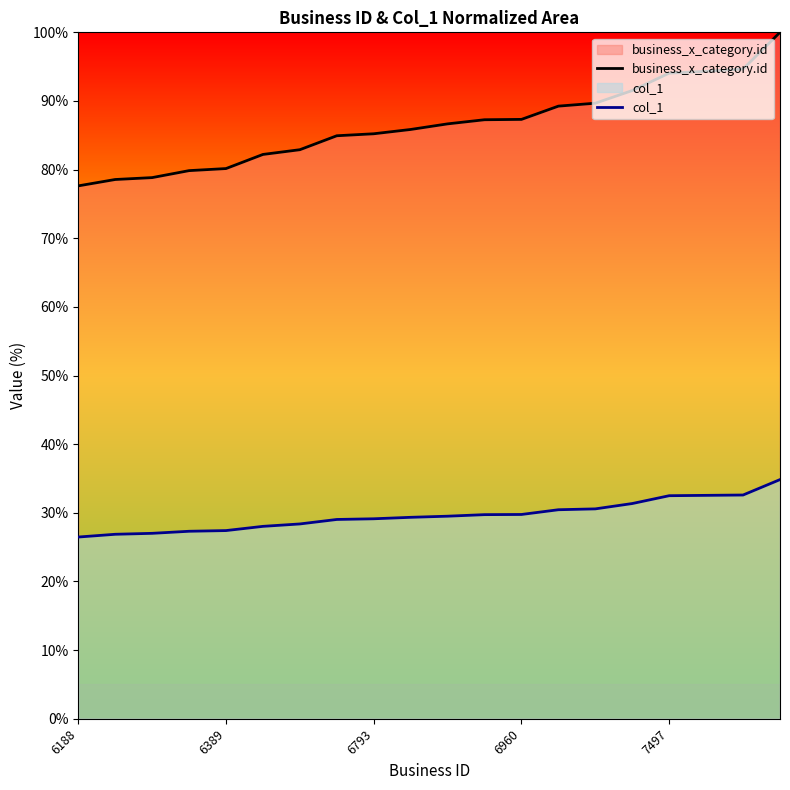

True or false: business_x_category.id and col_1 intersect in this chart.

False